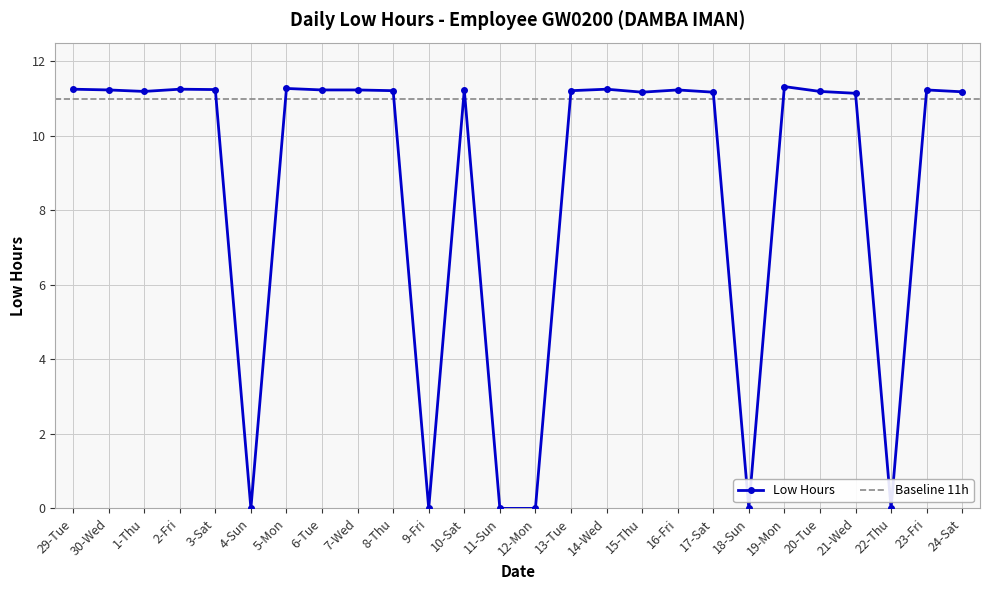

What value does the data have at 24-Sat?

11.2